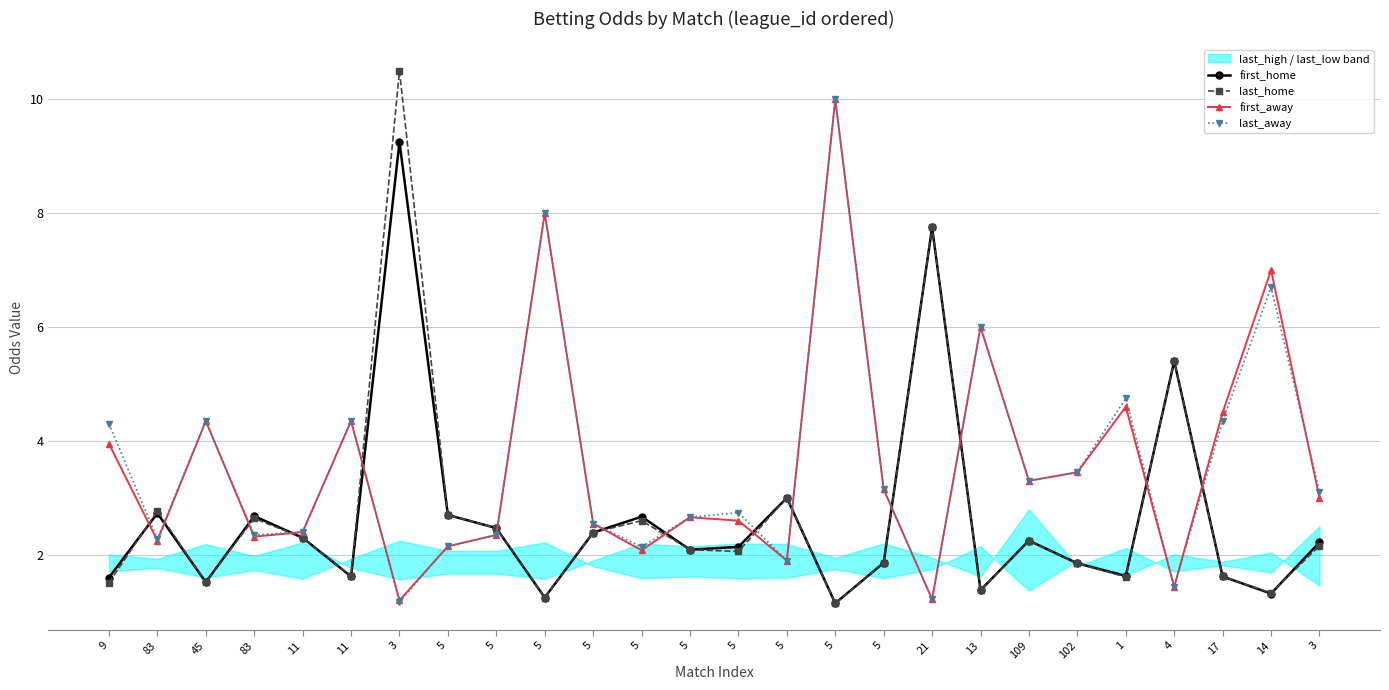

What is the approximate value of last_home at 83?

2.6